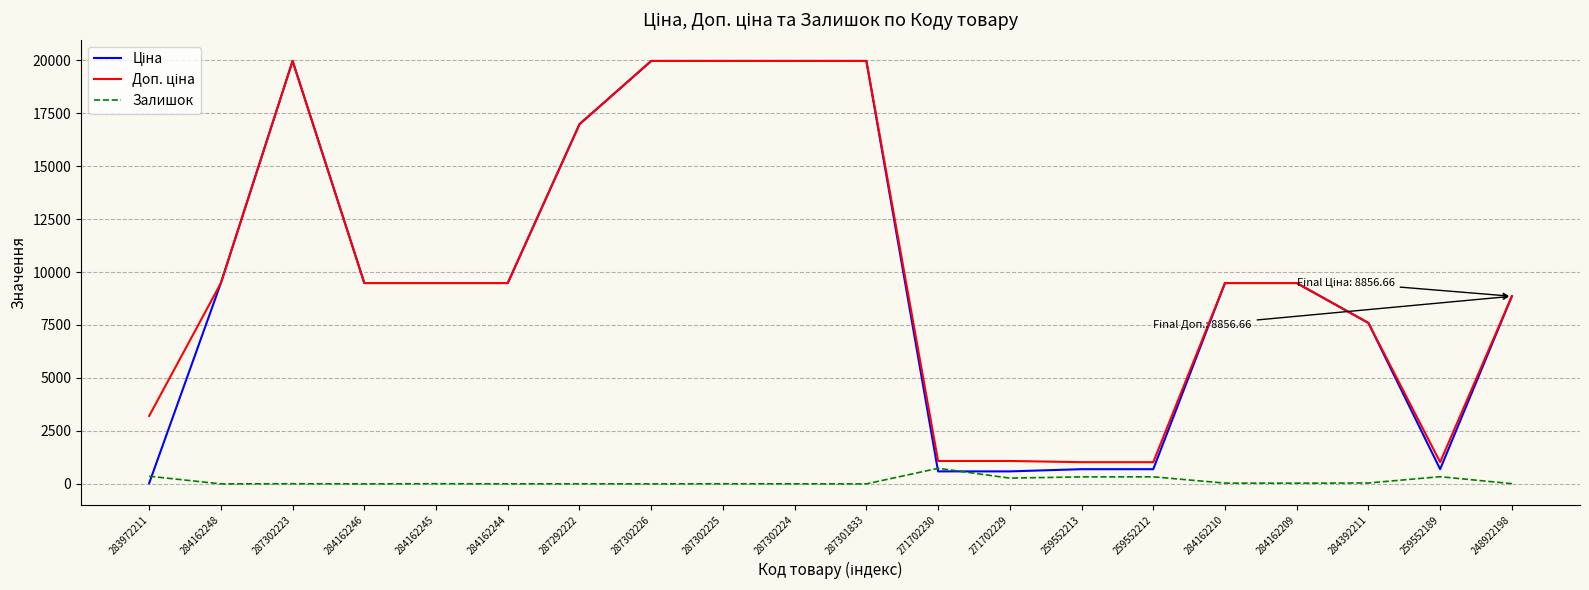

True or false: Залишок has a value of 339.0 at 259552189.

True